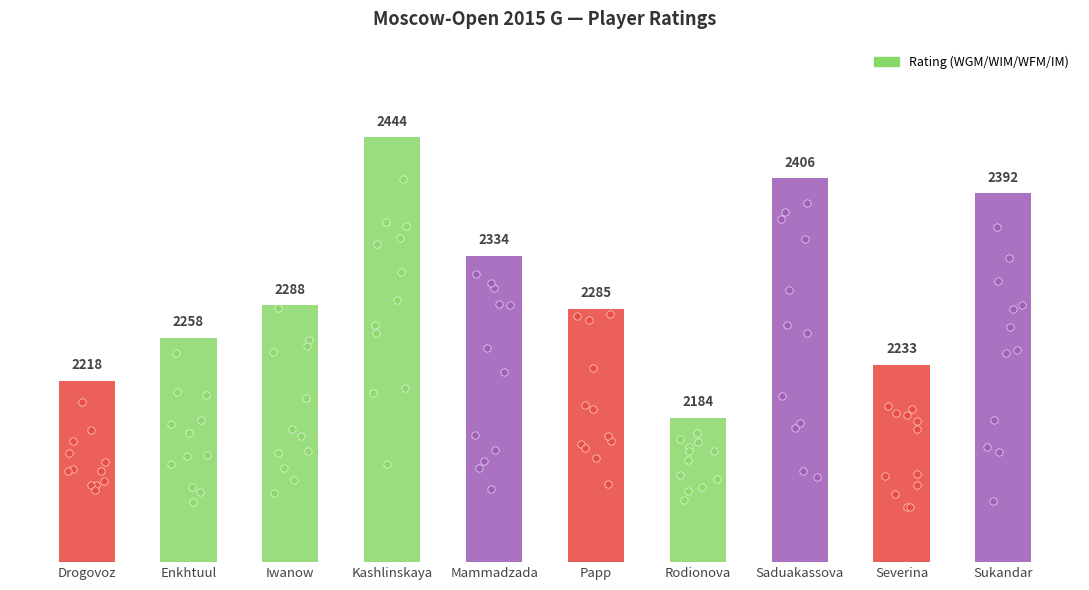

What is the change in value from Severina to Sukandar?

+159